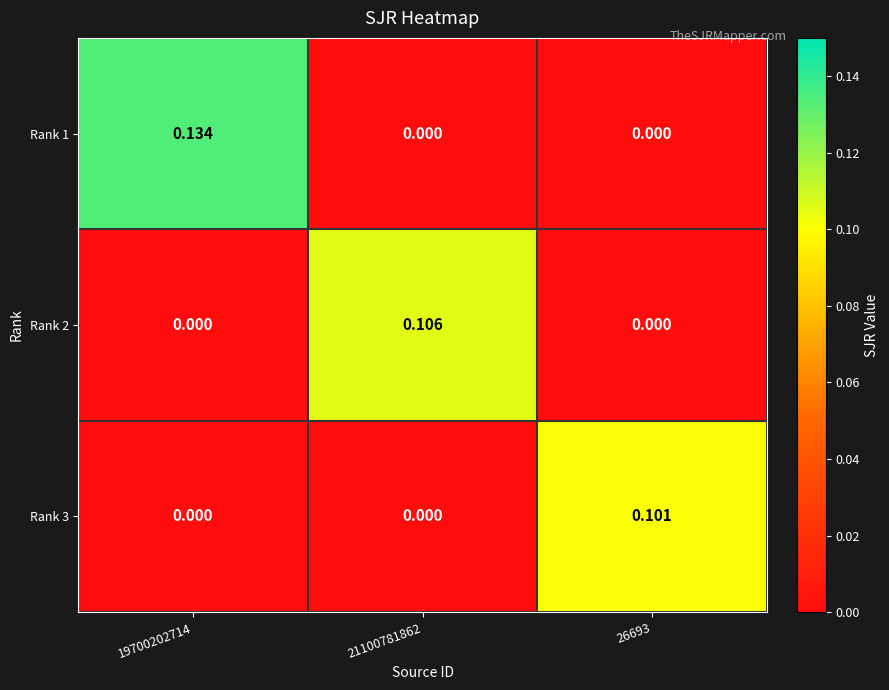

Is the value of Rank 3 at 26693 greater than the value of Rank 2 at 19700202714?

Yes